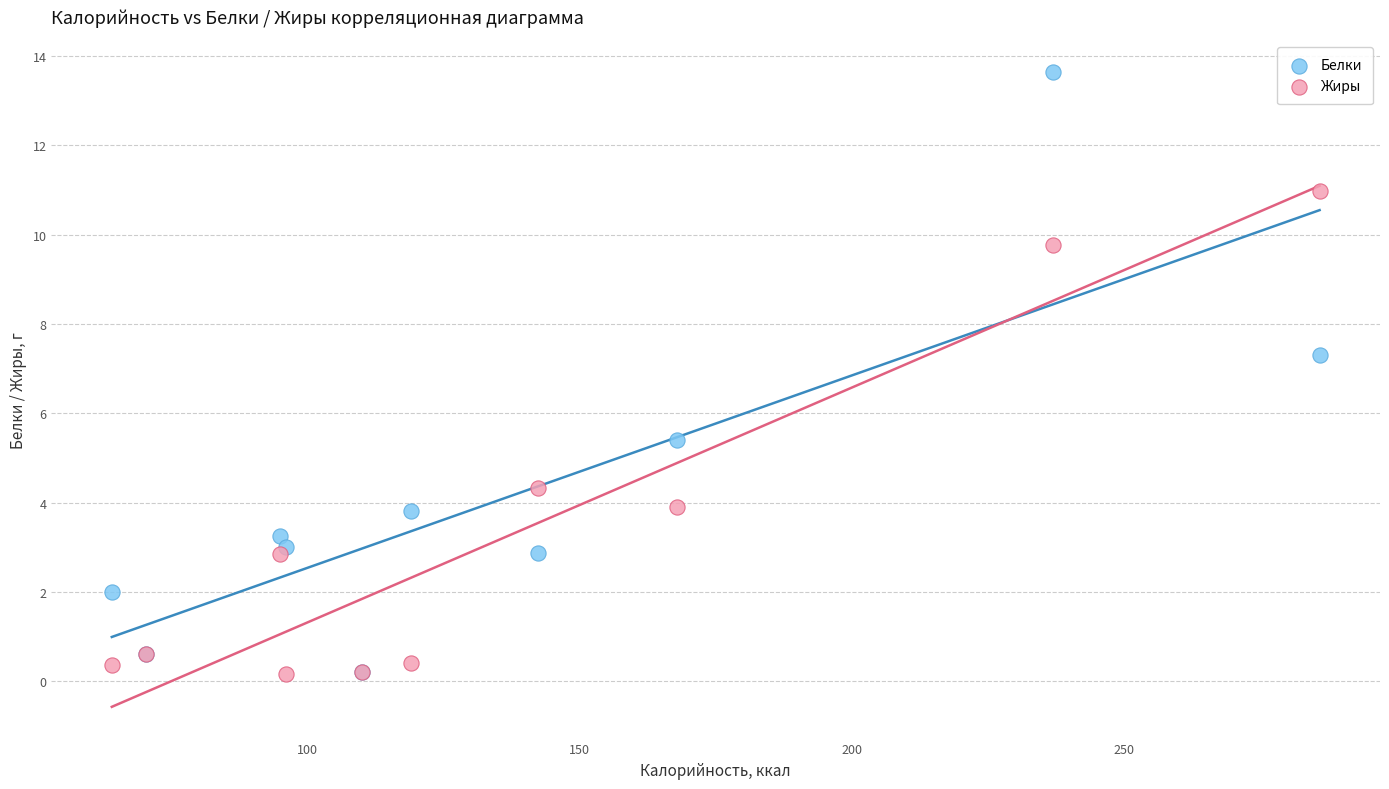

In the Жиры series, what Y value is closest to 5?

4.3